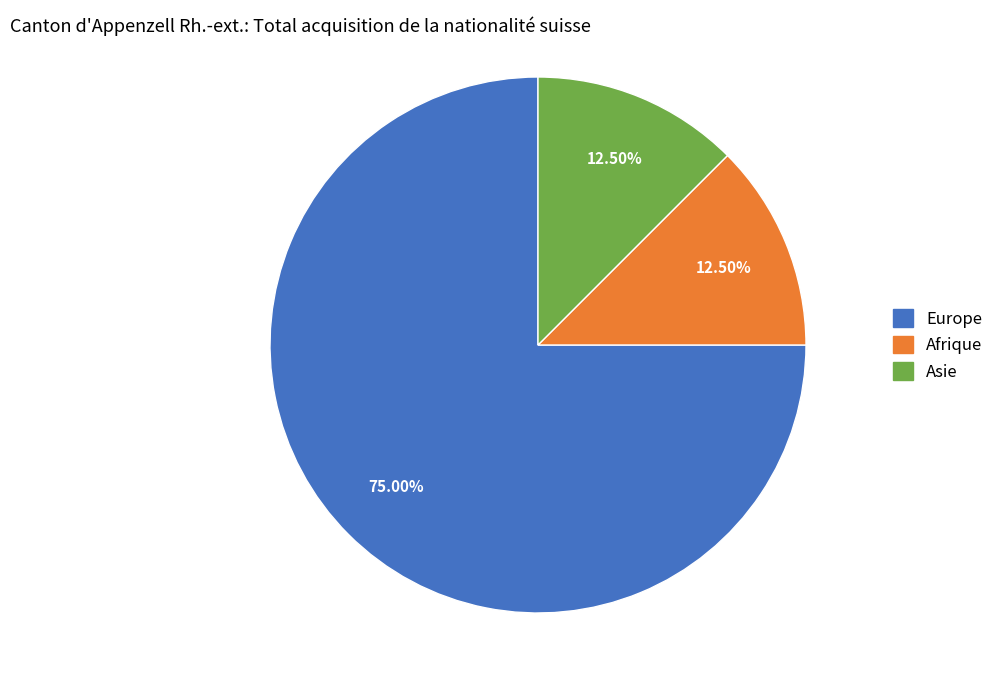

Which slice is the largest?

Europe